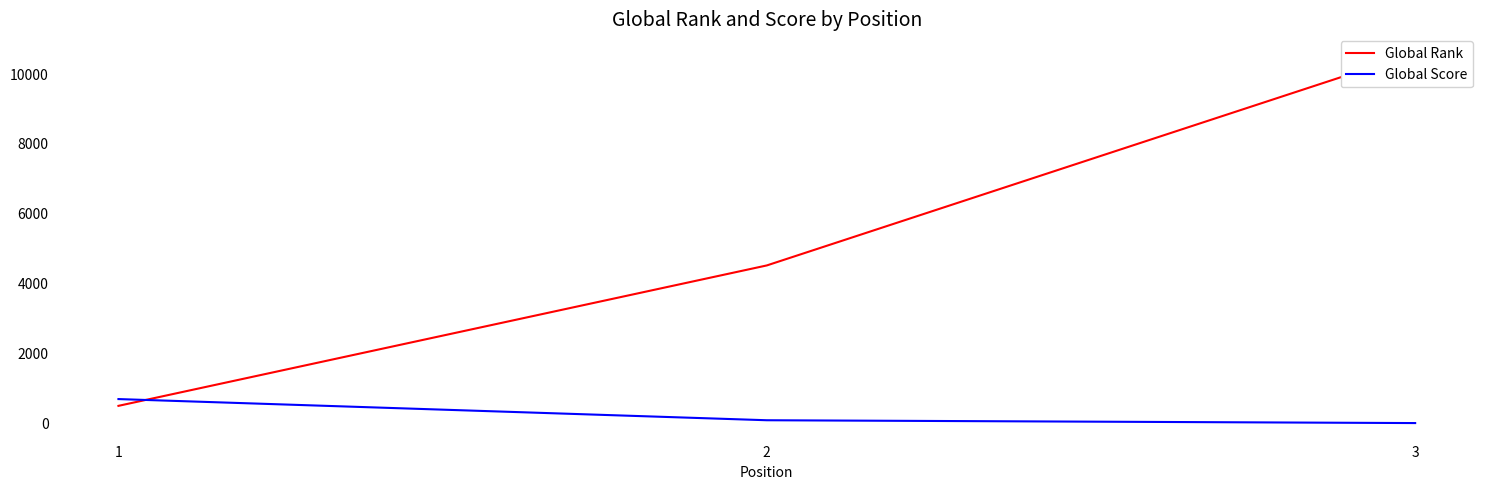

Rank the series by their average value, from highest to lowest.

Global Rank, Global Score